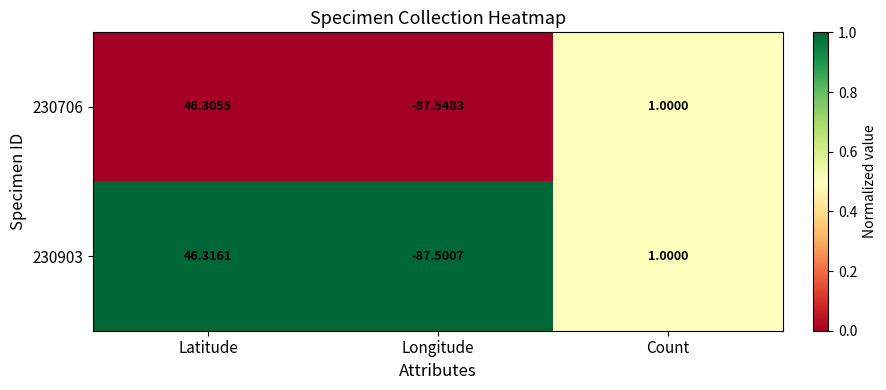

Is the value of 230706 at Count greater than the value of 230903 at Latitude?

No